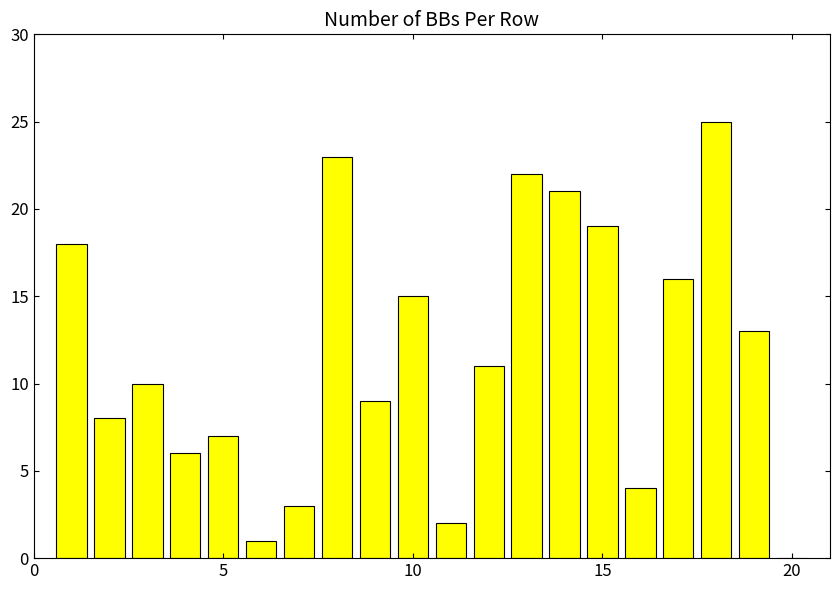

What is the greatest value displayed?

25